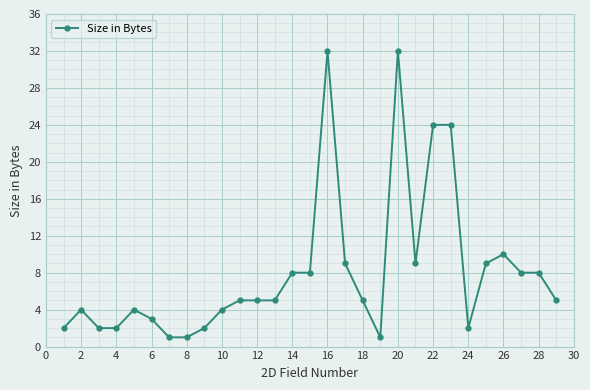

How many categories are shown in the chart?

29